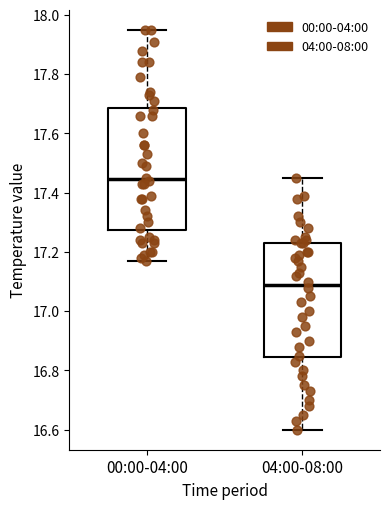

Reading left to right, transcribe this box plot: for each box, give where its median line is, the range the box spans, and where its two whiskers end, as read against the y-axis. The values are not printed on the chart, so give them approximately, as read against the axis.

00:00-04:00: median 17.44, box 17.28 to 17.68, whiskers 17.18 to 17.96
04:00-08:00: median 17.10, box 16.84 to 17.24, whiskers 16.60 to 17.46